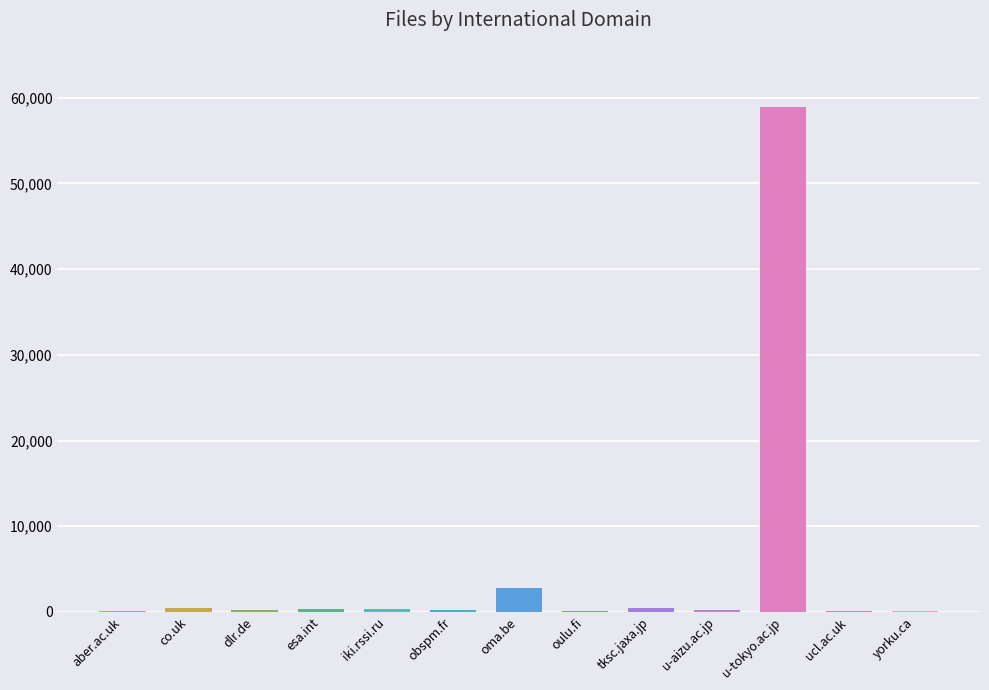

At which category does the chart reach its peak across all series?

u-tokyo.ac.jp